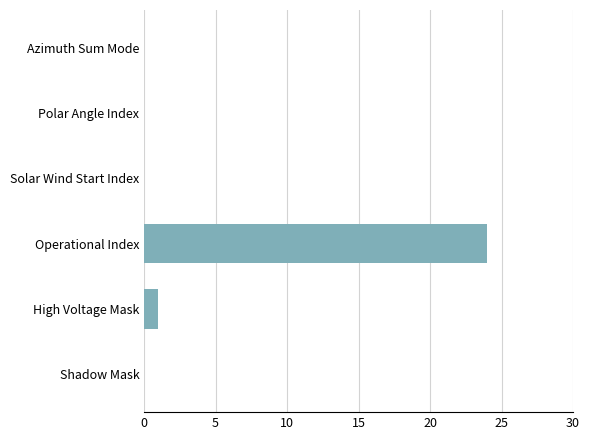

Count the number of categories in the chart.

6